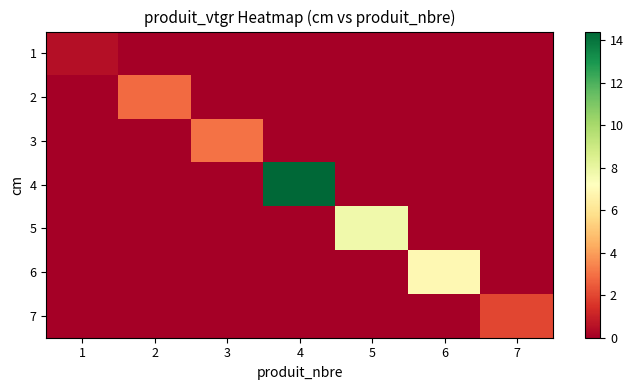

Rank the series by their maximum value, from lowest to highest.

1, 7, 2, 3, 6, 5, 4